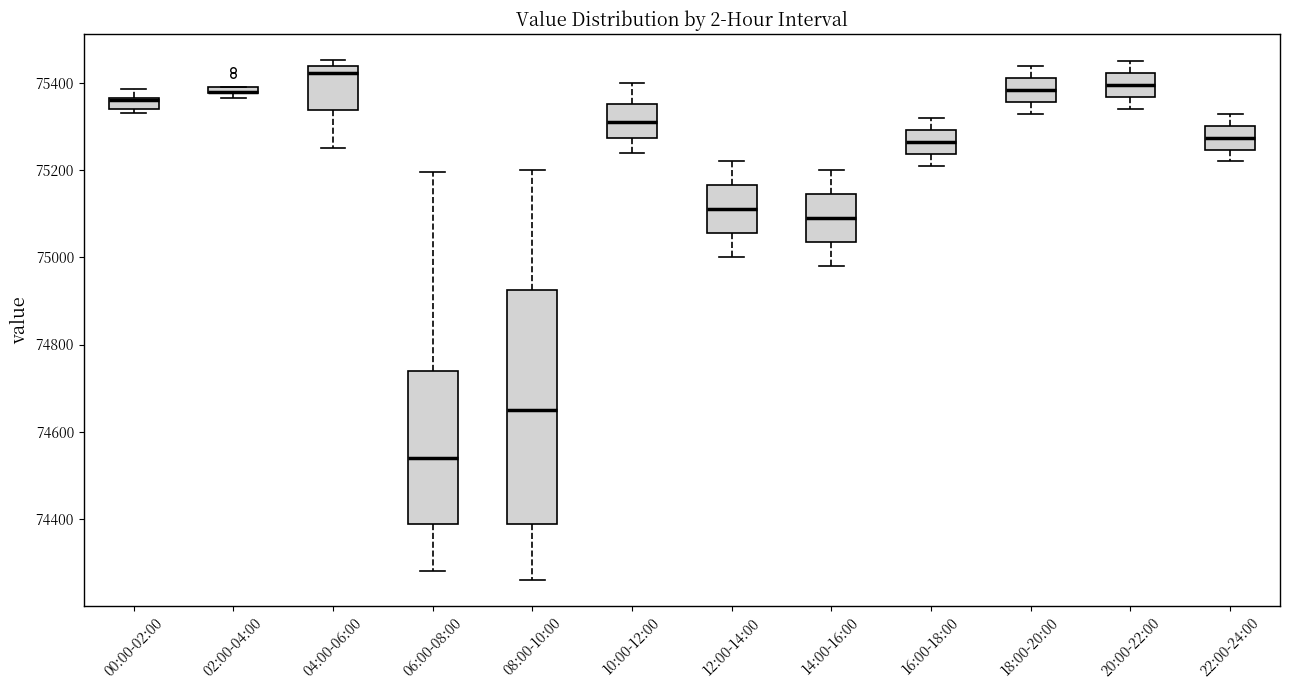

Which box is the tallest, from its lower edge to its upper edge?

08:00-10:00